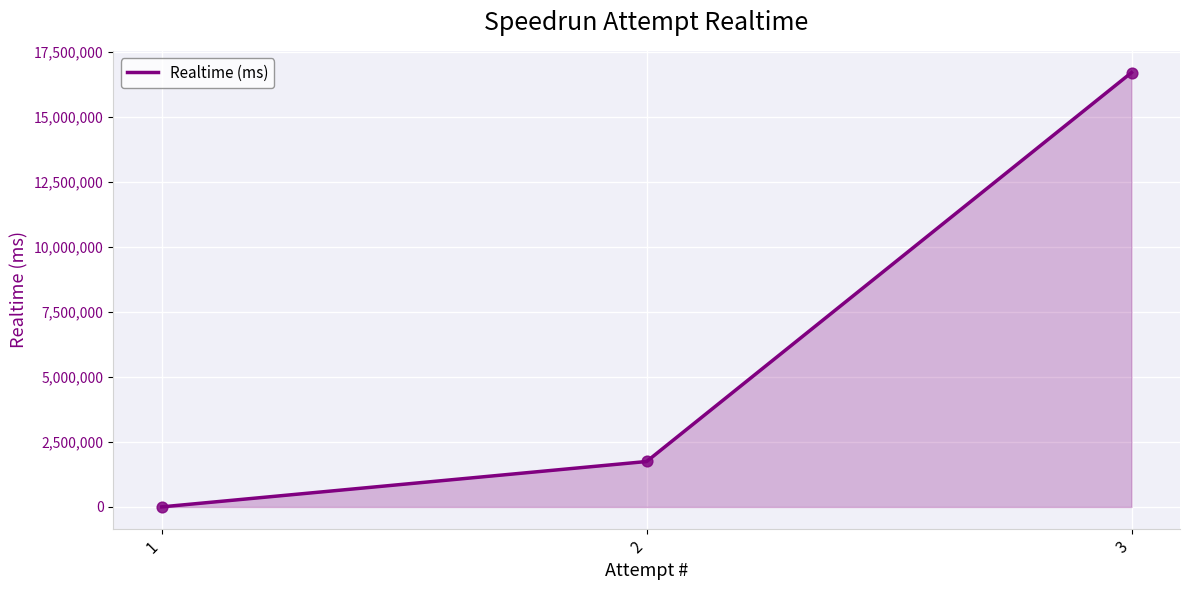

Between 2 and 3, which is larger?

3